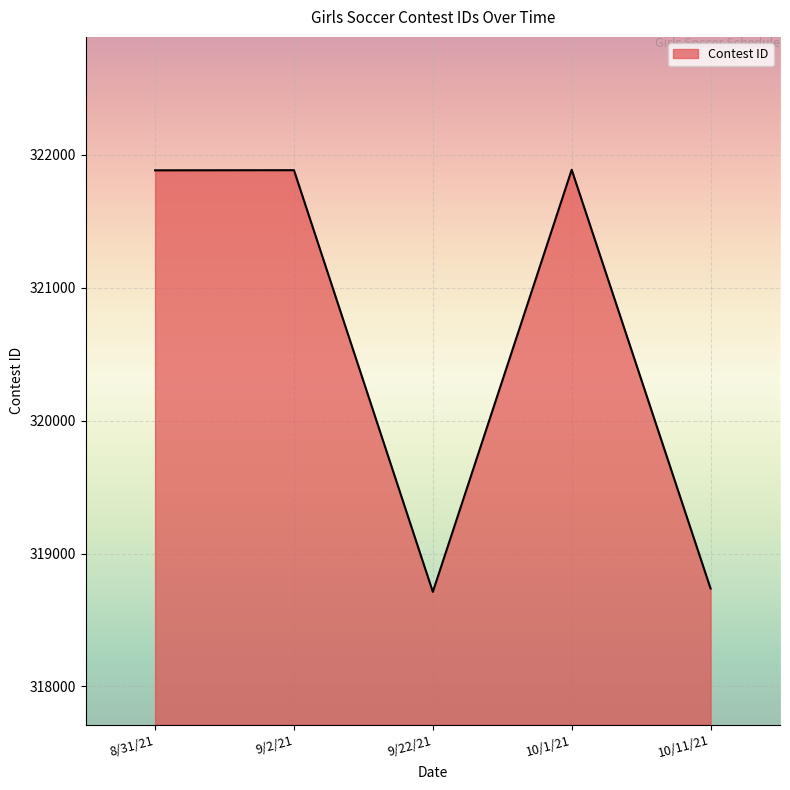

How many interior local valleys (lower than both neighbors) does the data have?

1